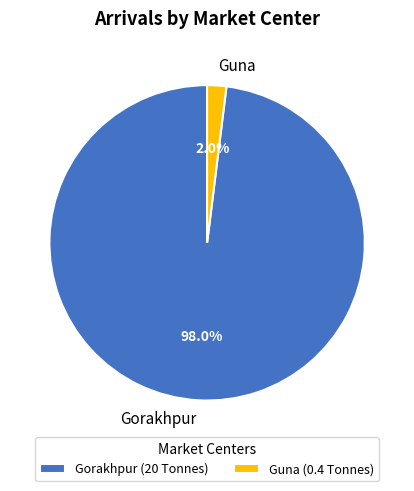

Rank the categories by value from highest to lowest.

Gorakhpur, Guna